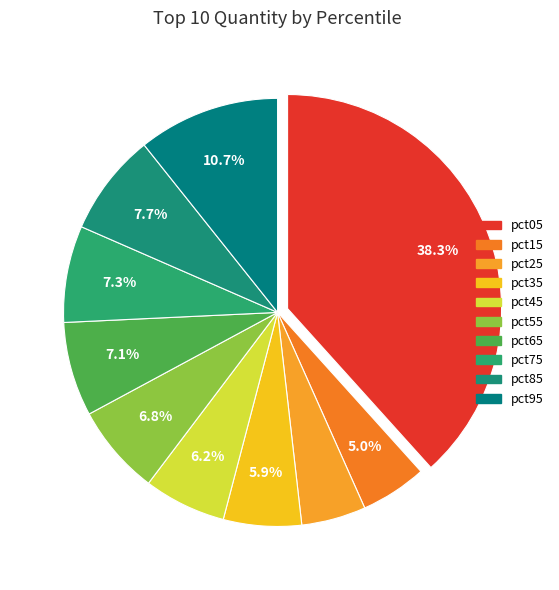

Approximately how many times larger is the value at pct15 compared to pct05?

0.1